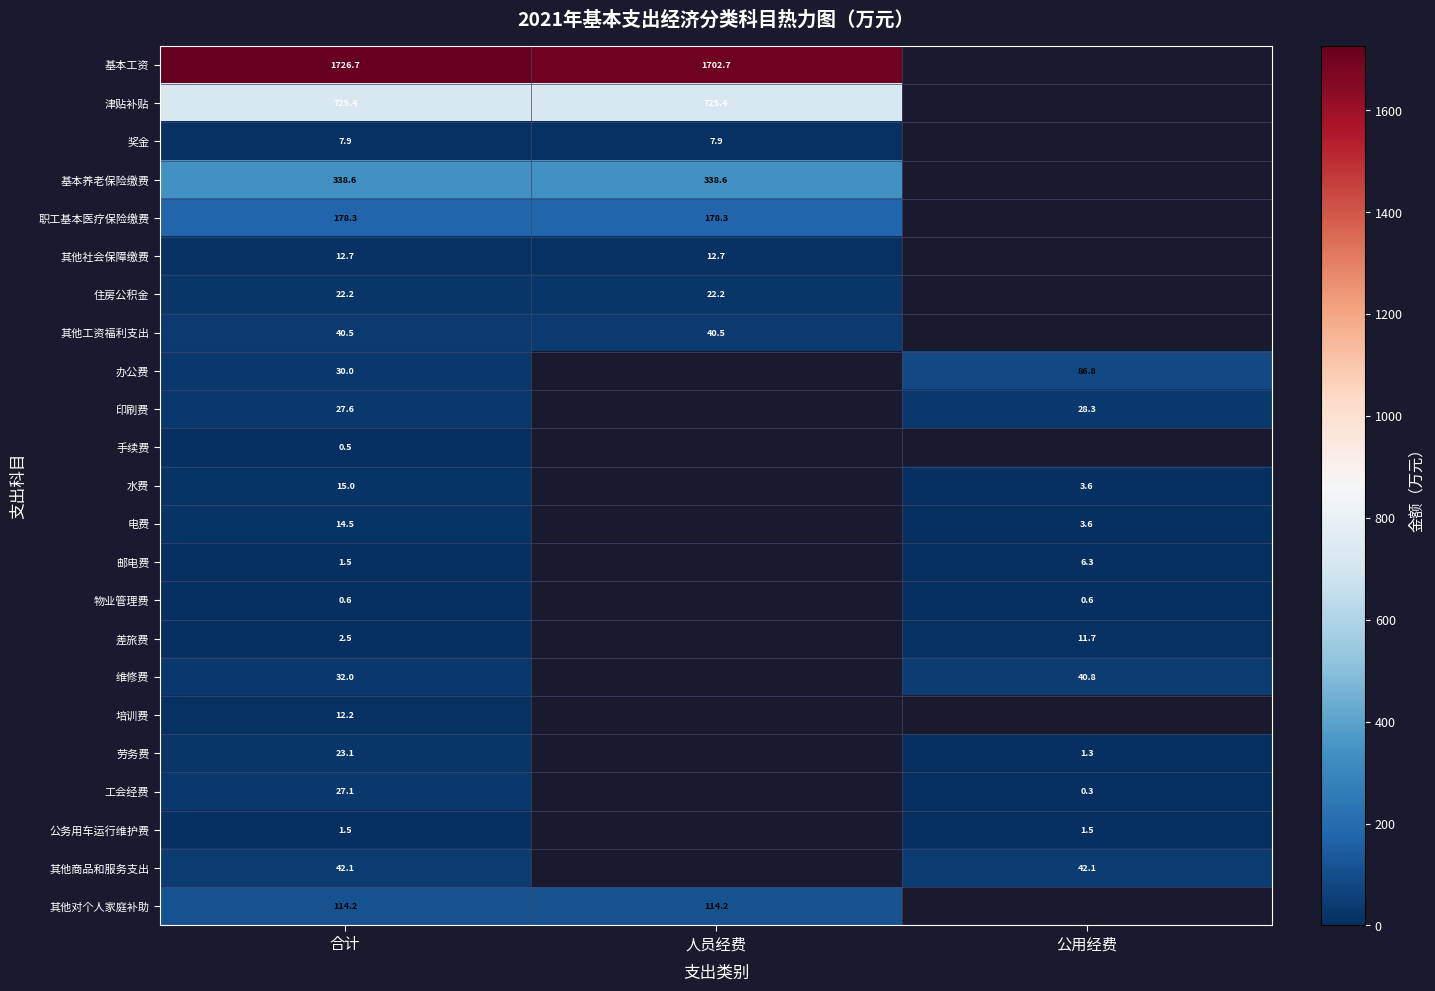

How many data points does each series have?

3